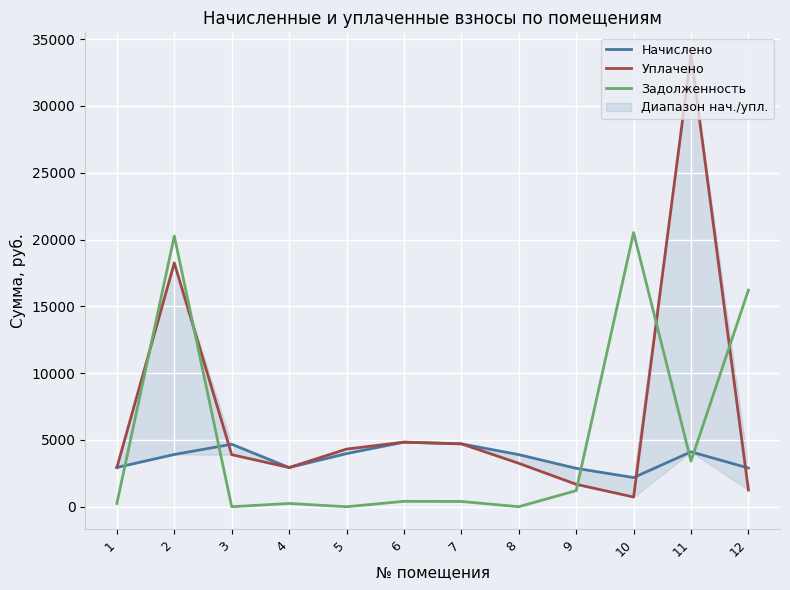

What is the maximum value for Задолженность?

20524.1